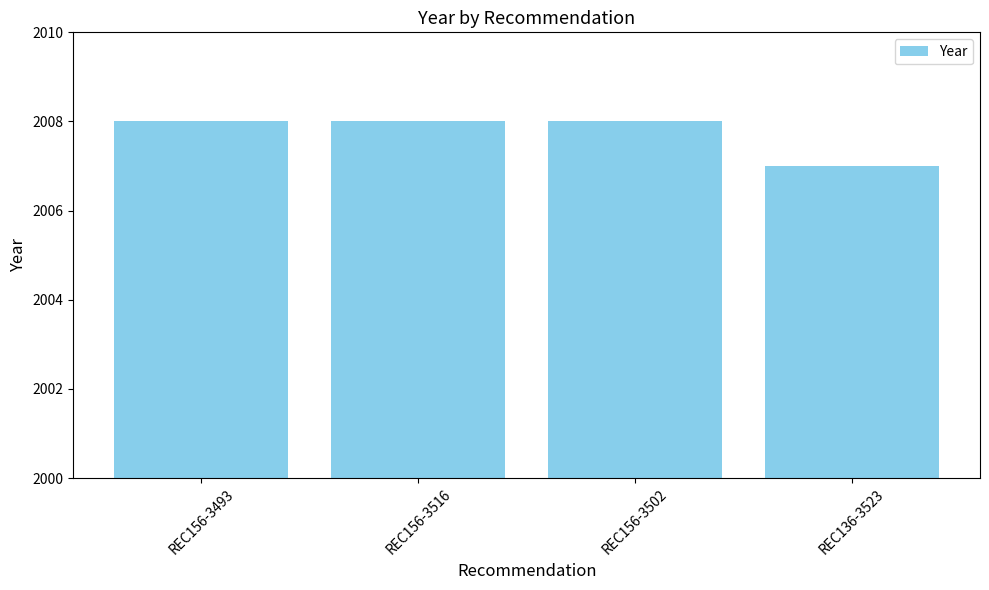

How many categories are shown in the chart?

4